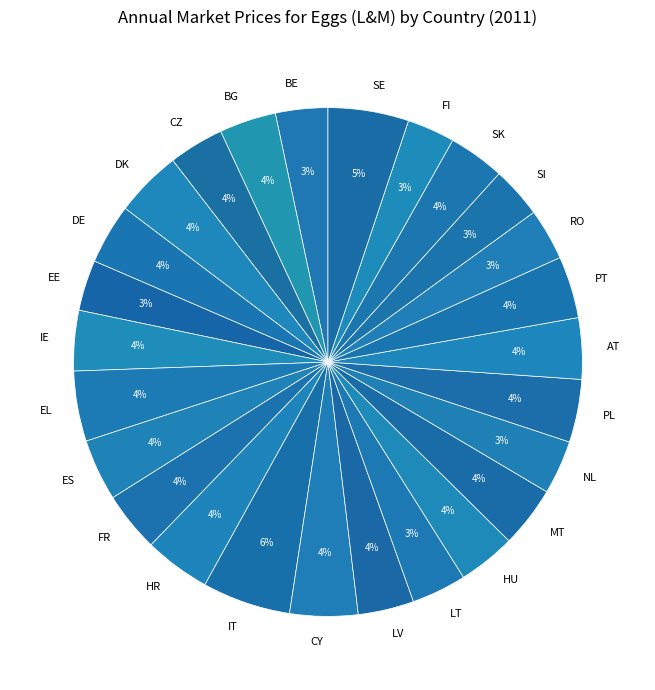

Is it true that AT is 4% of the pie?

True